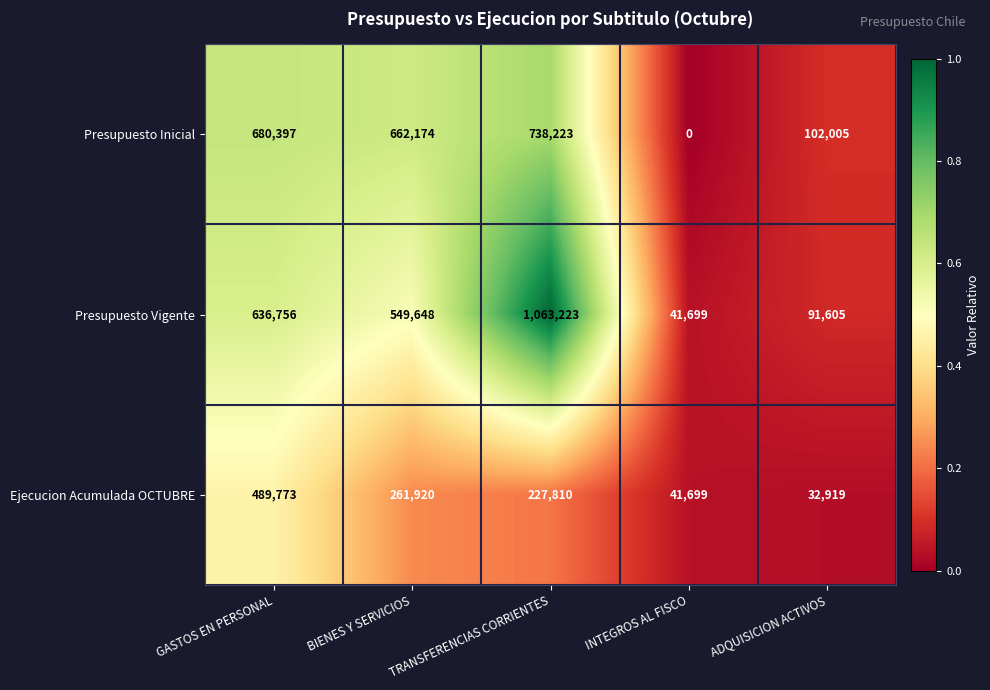

The value of Presupuesto Vigente at BIENES Y SERVICIOS is 549648. True or false?

True